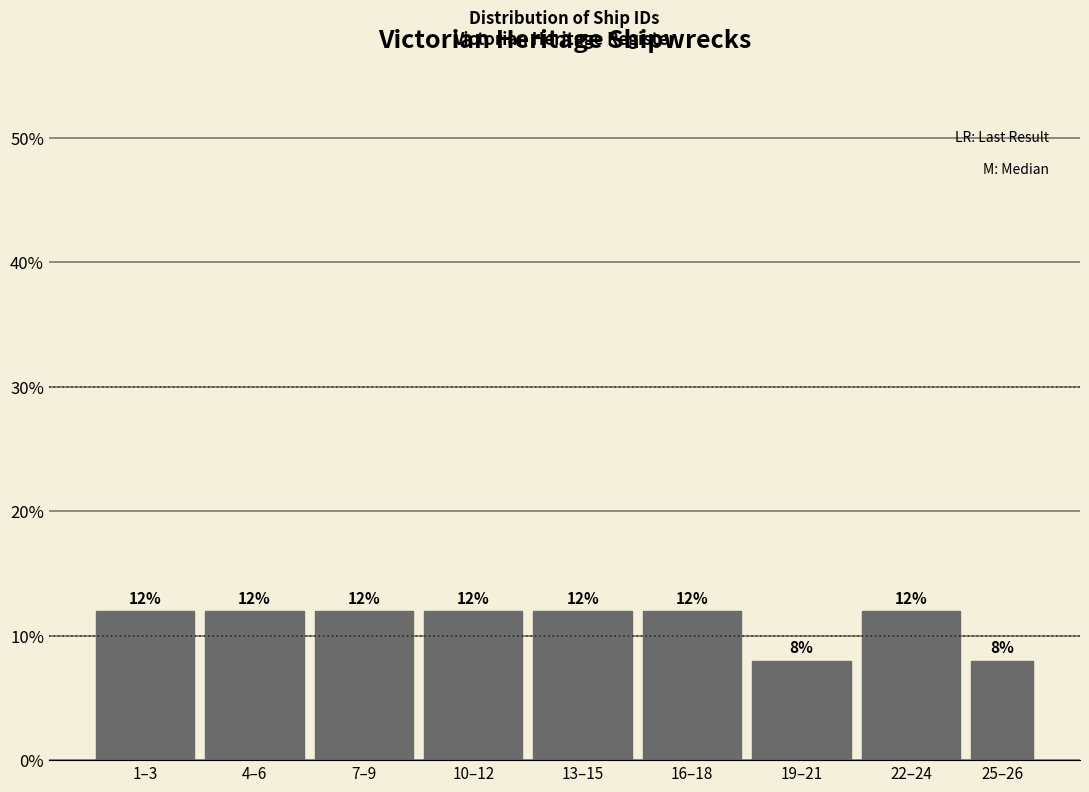

Reading left to right, list all the values displayed in this chart.

1–3=12	4–6=12	7–9=12	10–12=12	13–15=12	16–18=12	19–21=8	22–24=12	25–26=8